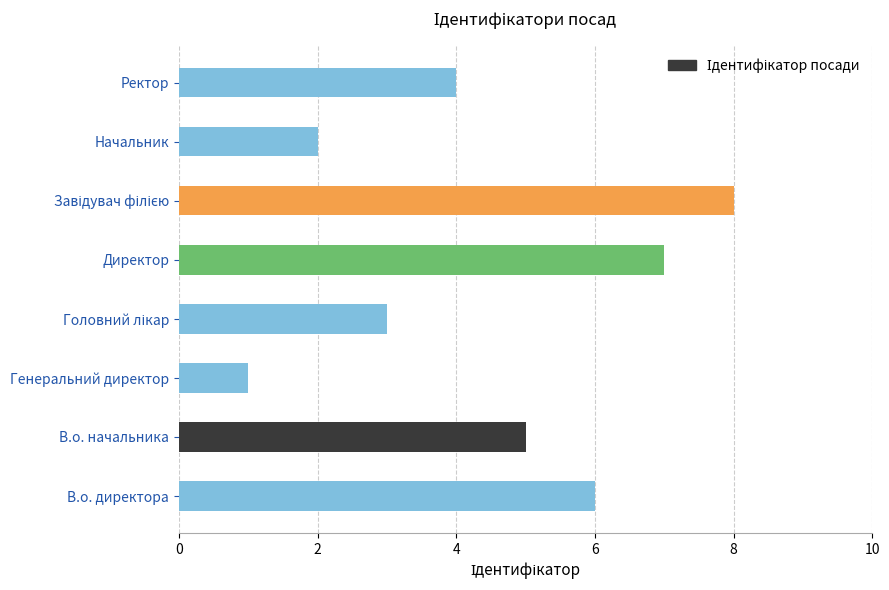

Count the values in the range 3 to 7.

5